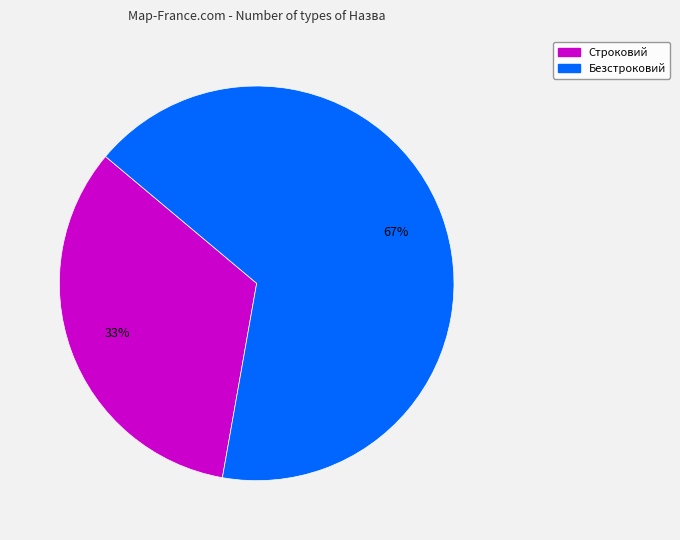

Is the sum of Строковий and Безстроковий greater than half?

Yes